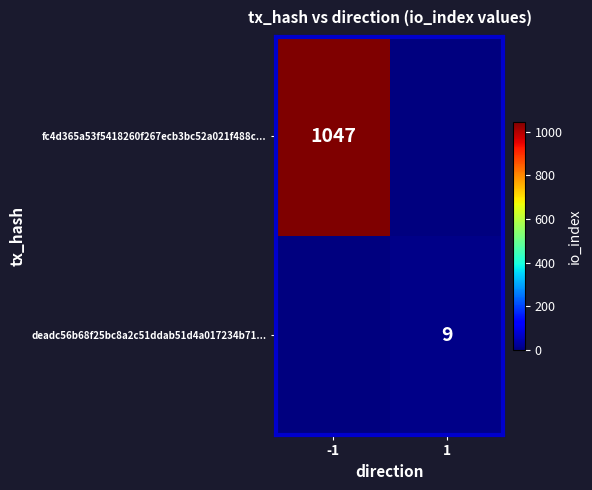

The fc4d365a53f5418260f267ecb3bc52a021f488c... series shows 249 at -1. True or false?

False